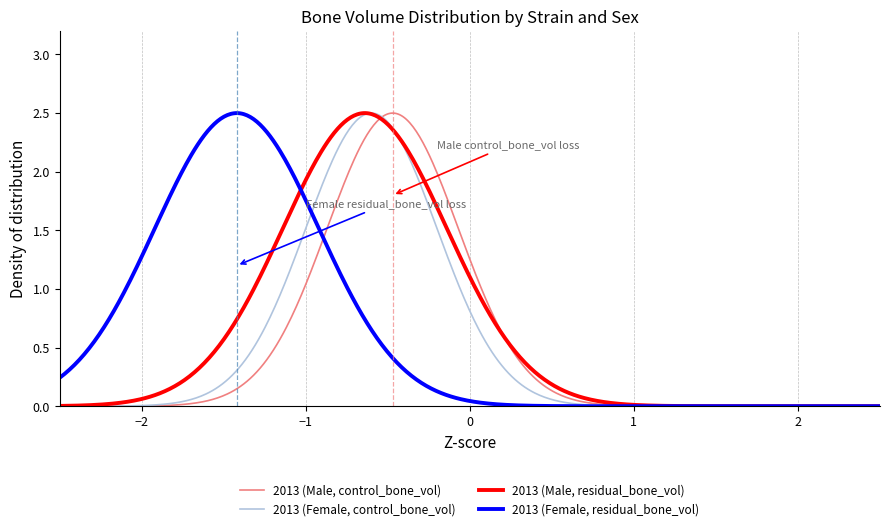

Is this an area chart (filled region under the line)?

No